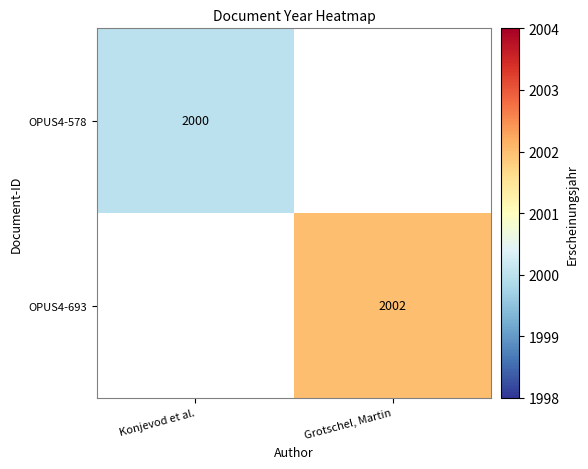

The value of OPUS4-693 at Grotschel, Martin is 2788. True or false?

False